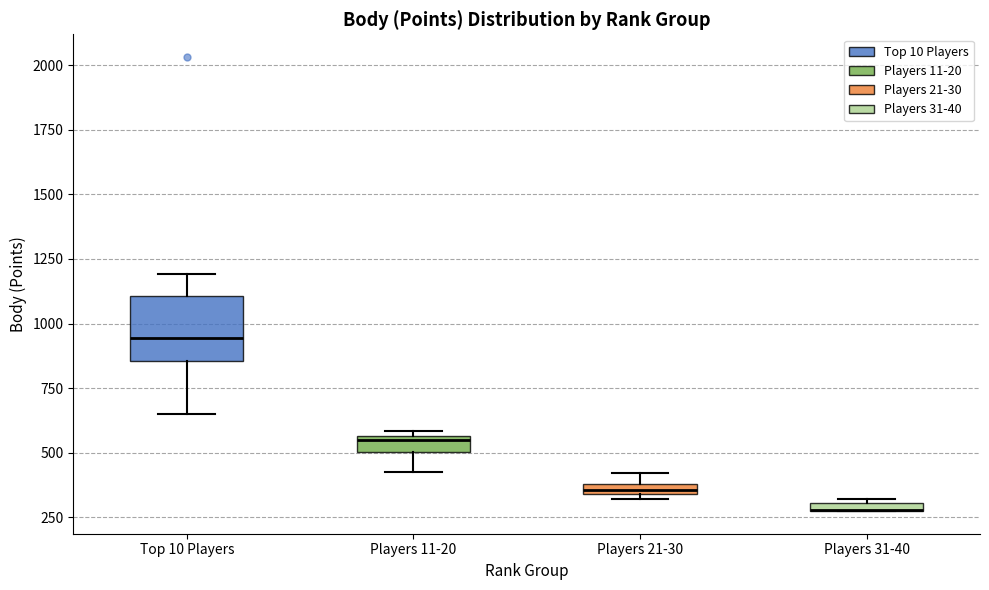

Comparing the boxes themselves (not the whiskers), which one is the tallest?

Top 10 Players